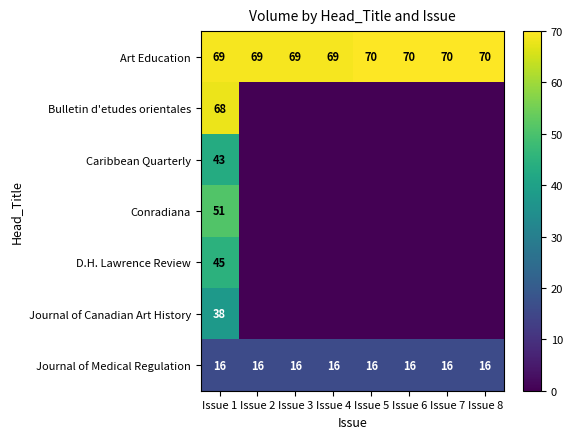

Which series has the largest total across all categories?

Art Education